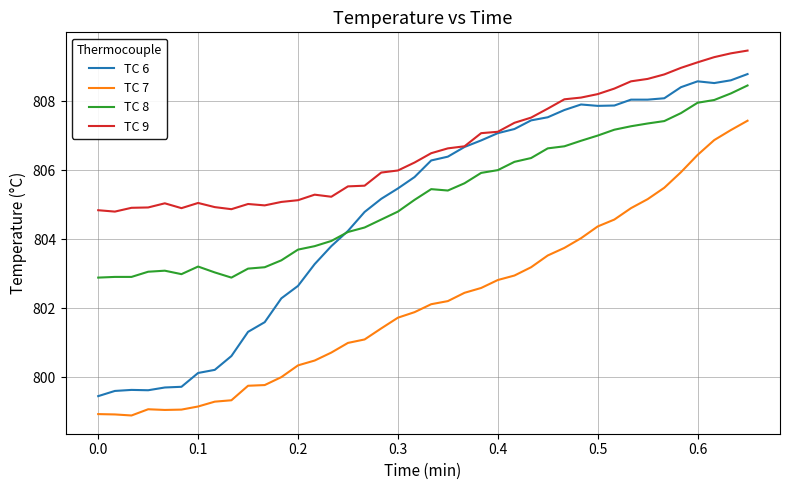

Which series has the largest range (max minus min)?

TC 6